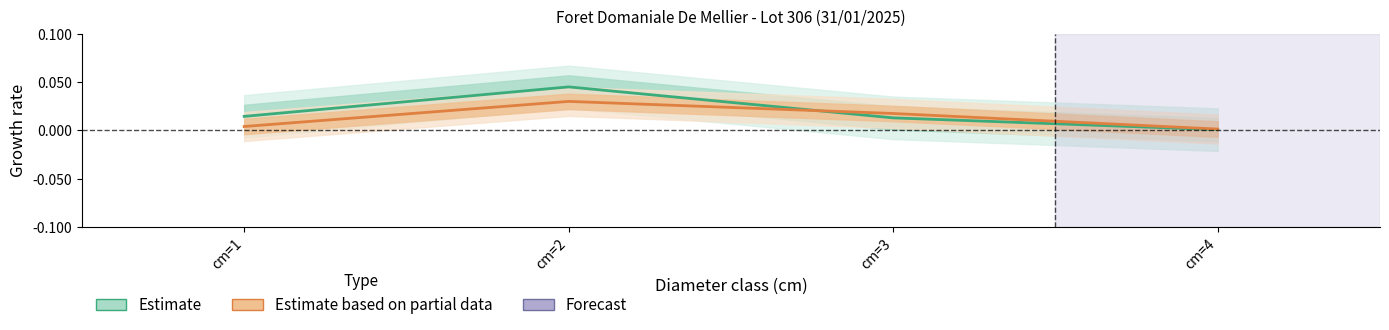

Rank the series by their average value, from lowest to highest.

Estimate based on partial data (produit_vtgr), Estimate (produit_nbre)